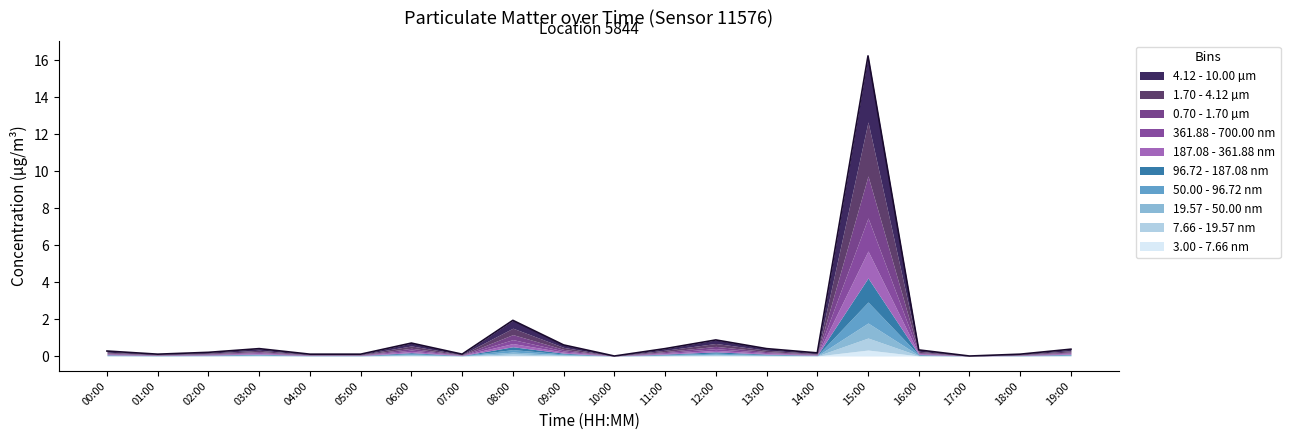

True or false: the data has more than 1 interior local peaks.

True